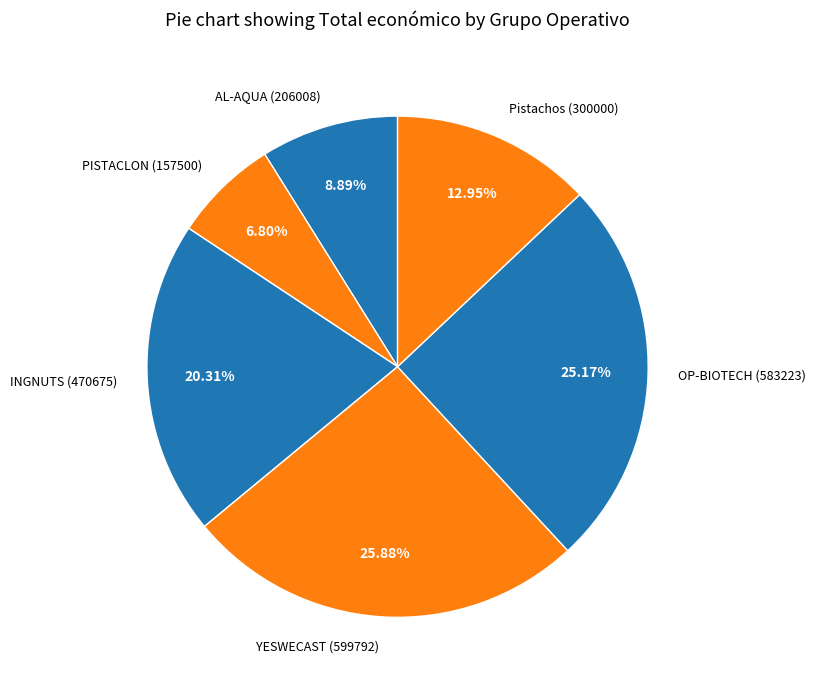

To the nearest percent, what is the difference between the OP-BIOTECH and PISTACLON slice percentages?

18%